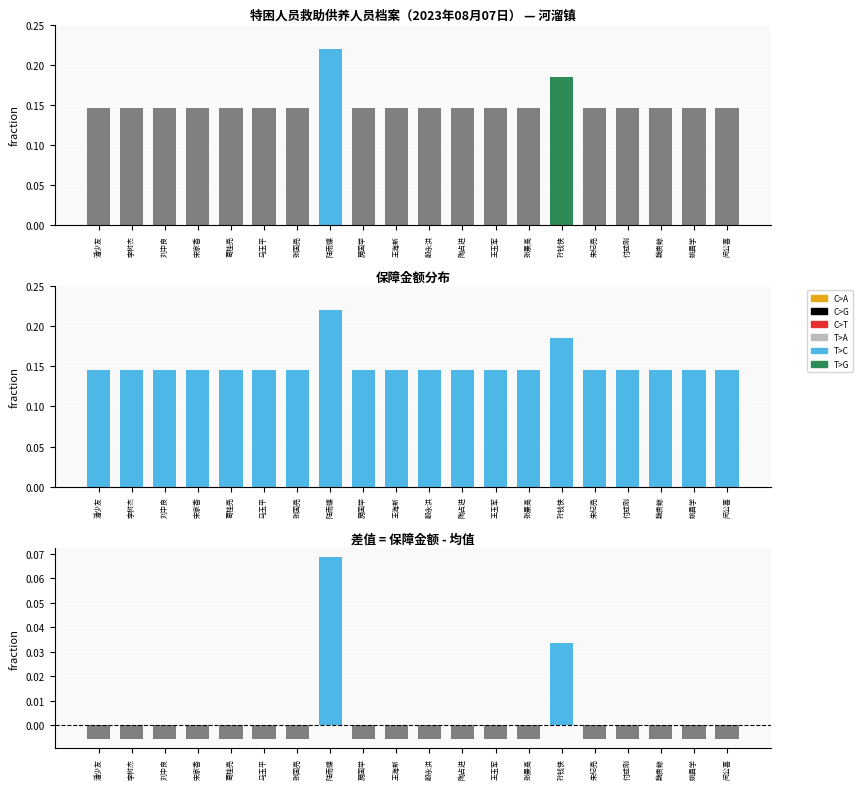

Between 闵公喜 and 刘中良, which is larger?

闵公喜